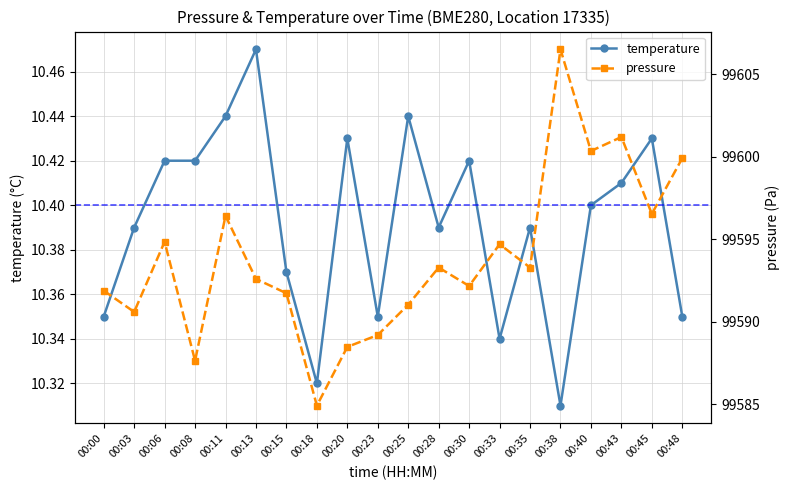

What are all the series names shown in the legend?

temperature, pressure